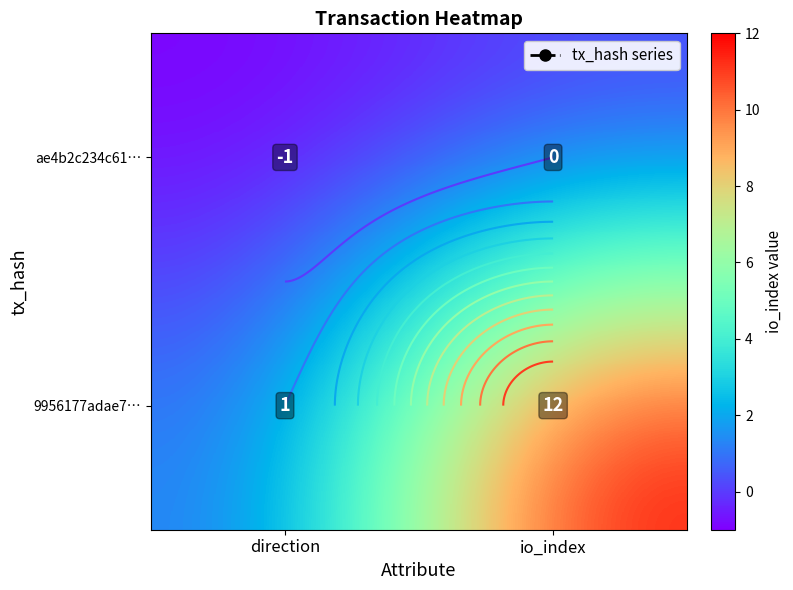

The value of ae4b2c234c61… at io_index is 0. True or false?

False